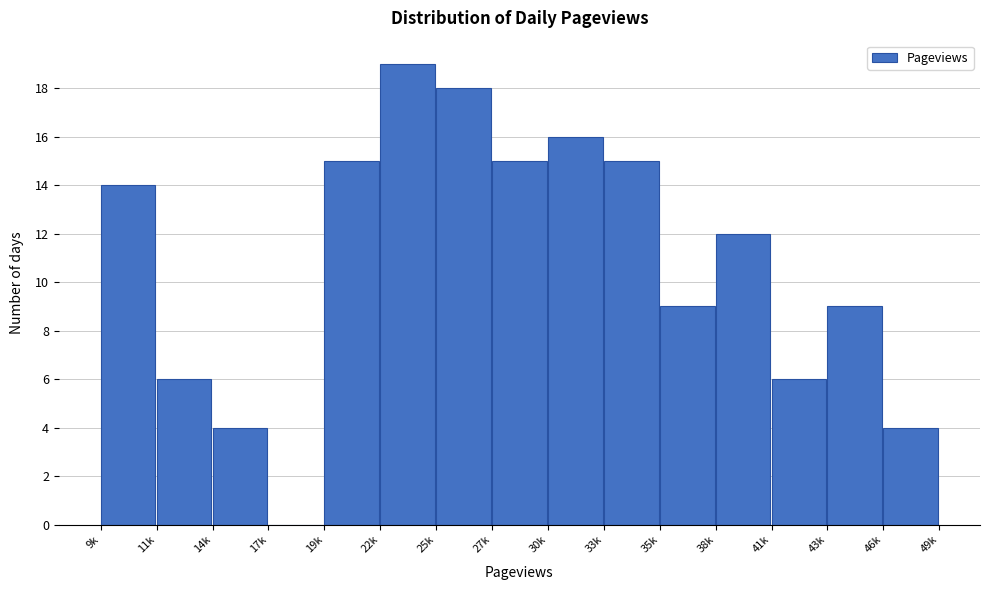

Reading left to right, extract all data points from this chart.

9k=14	11k=6	14k=4	17k=0	19k=15	22k=19	25k=18	27k=15	30k=16	33k=15	35k=9	38k=12	41k=6	43k=9	46k=4